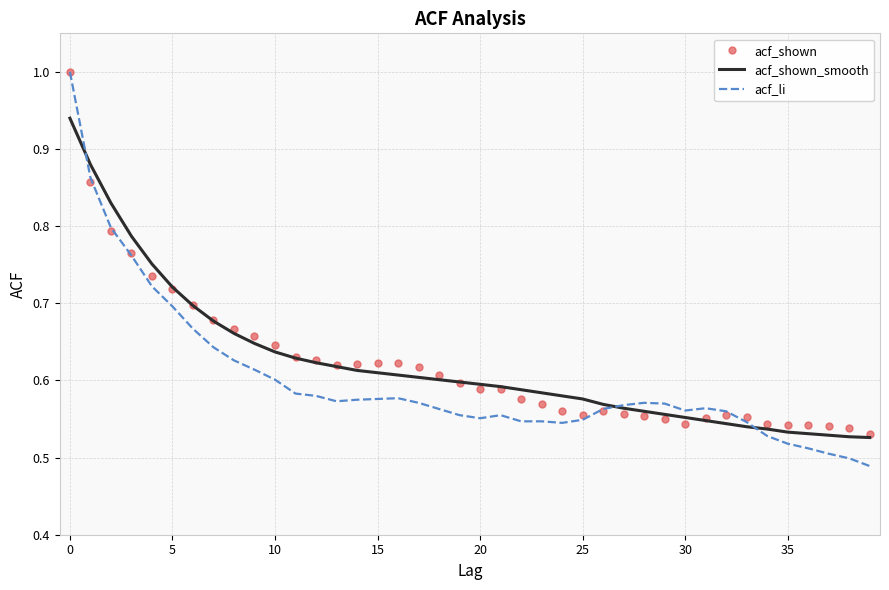

Which series has the widest spread of values?

acf_li